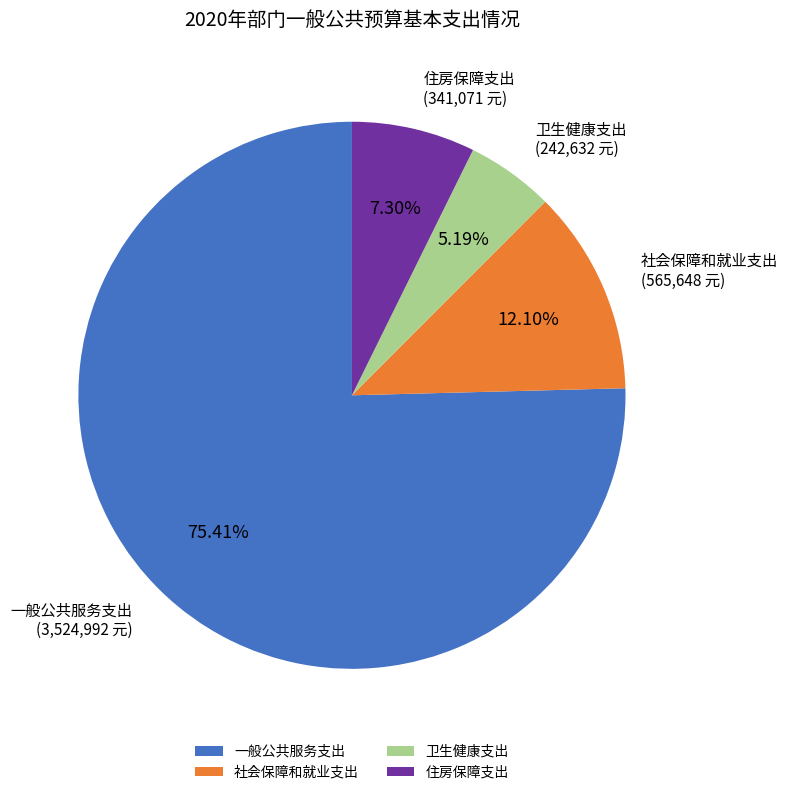

What portion of the pie excludes 住房保障支出?

92.7%